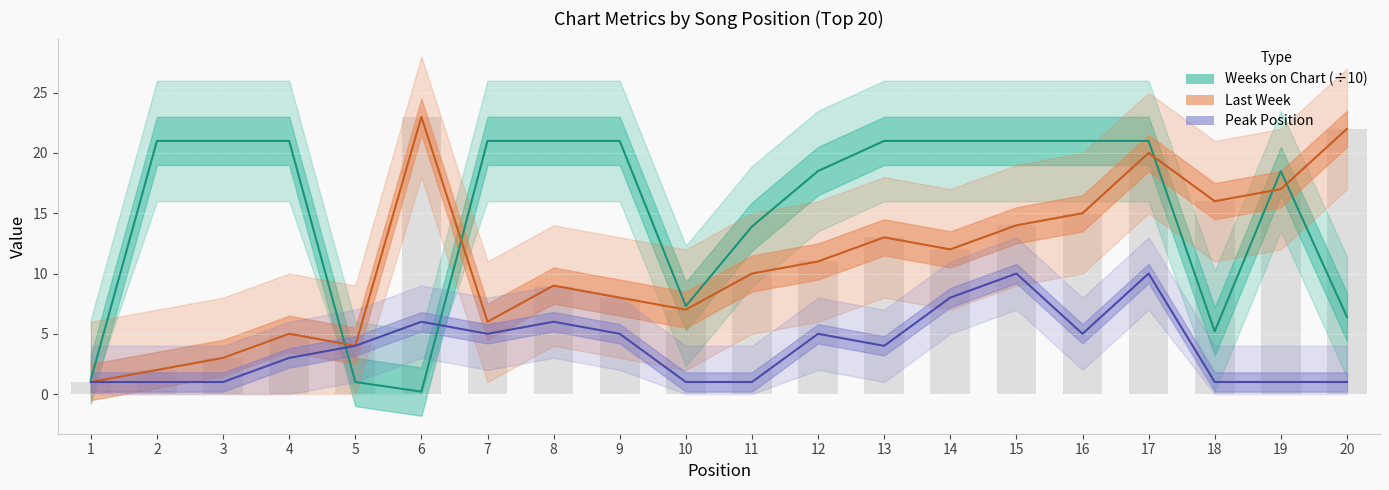

Which category has the lowest value across all series?

6